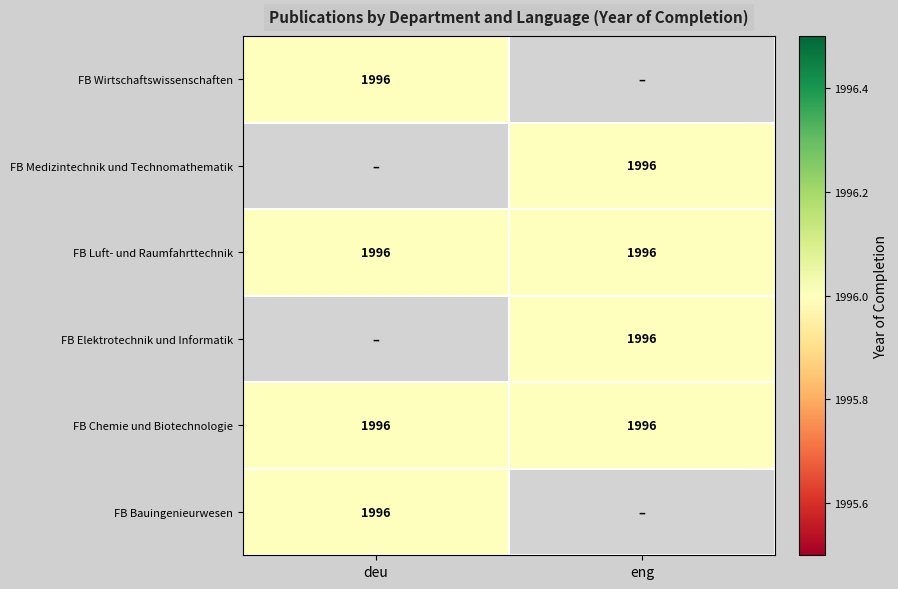

What is the sum of the Fachbereich Chemie und Biotechnologie values at eng and deu?

3992